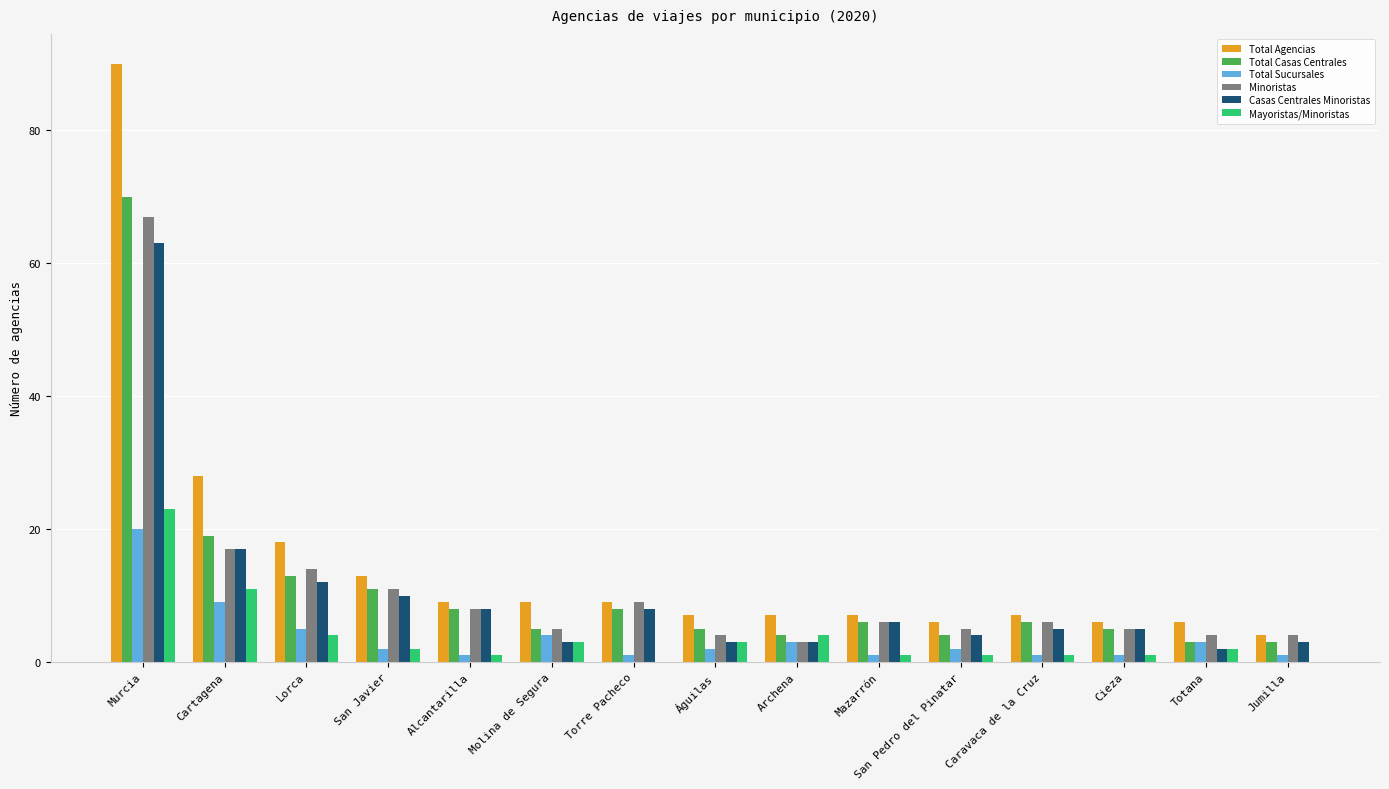

Which series changed the most between Cartagena and Lorca?

Total Agencias